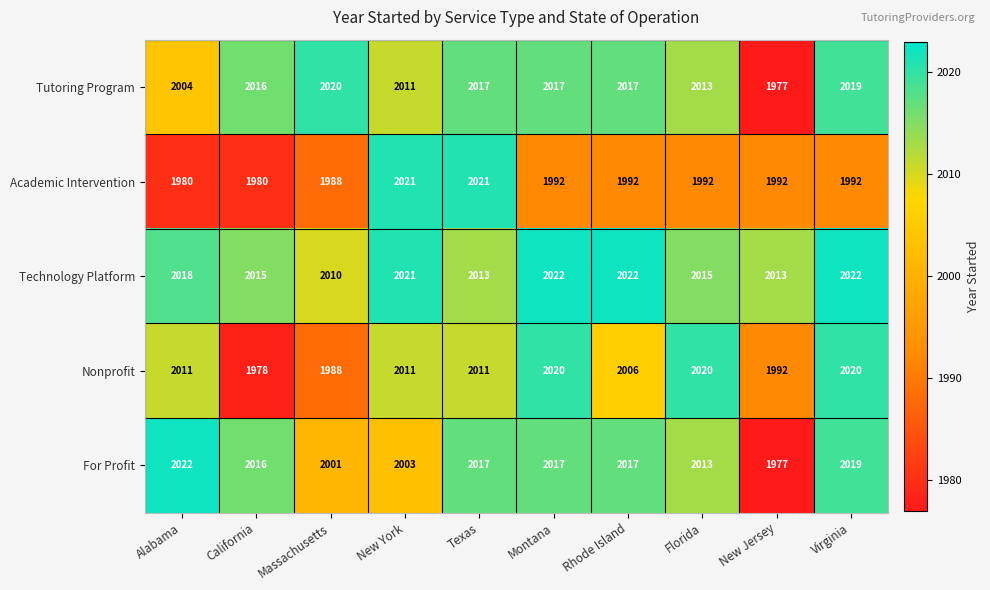

Which series has the largest total across all categories?

Technology Platform